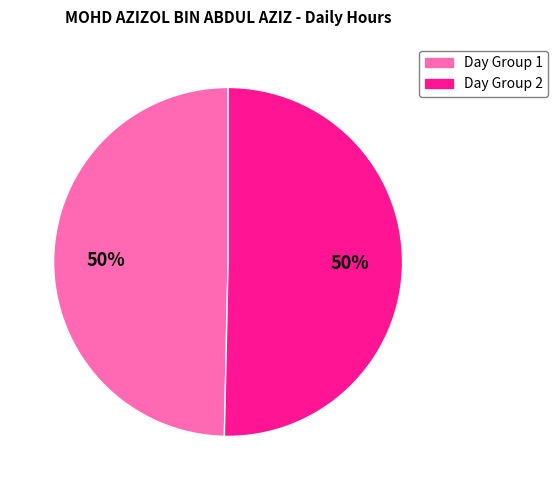

To the nearest percent, what is the average slice percentage?

50%